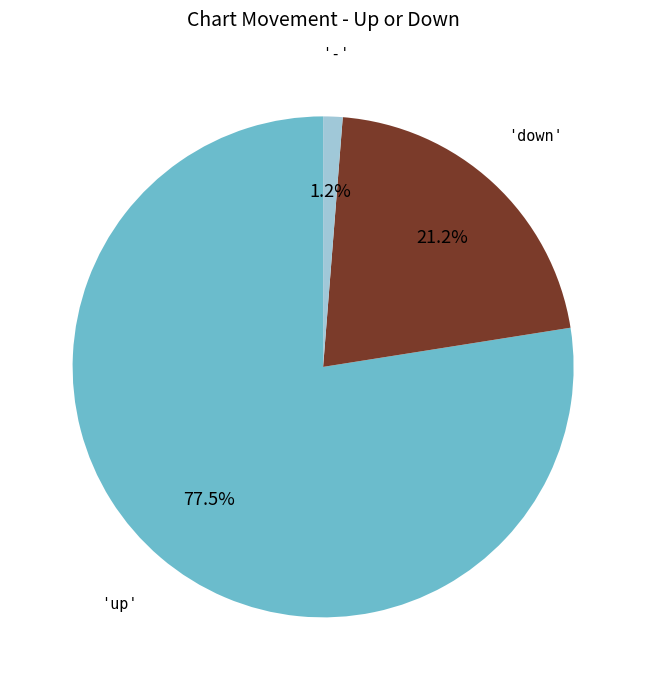

Is there a majority slice in this chart?

Yes